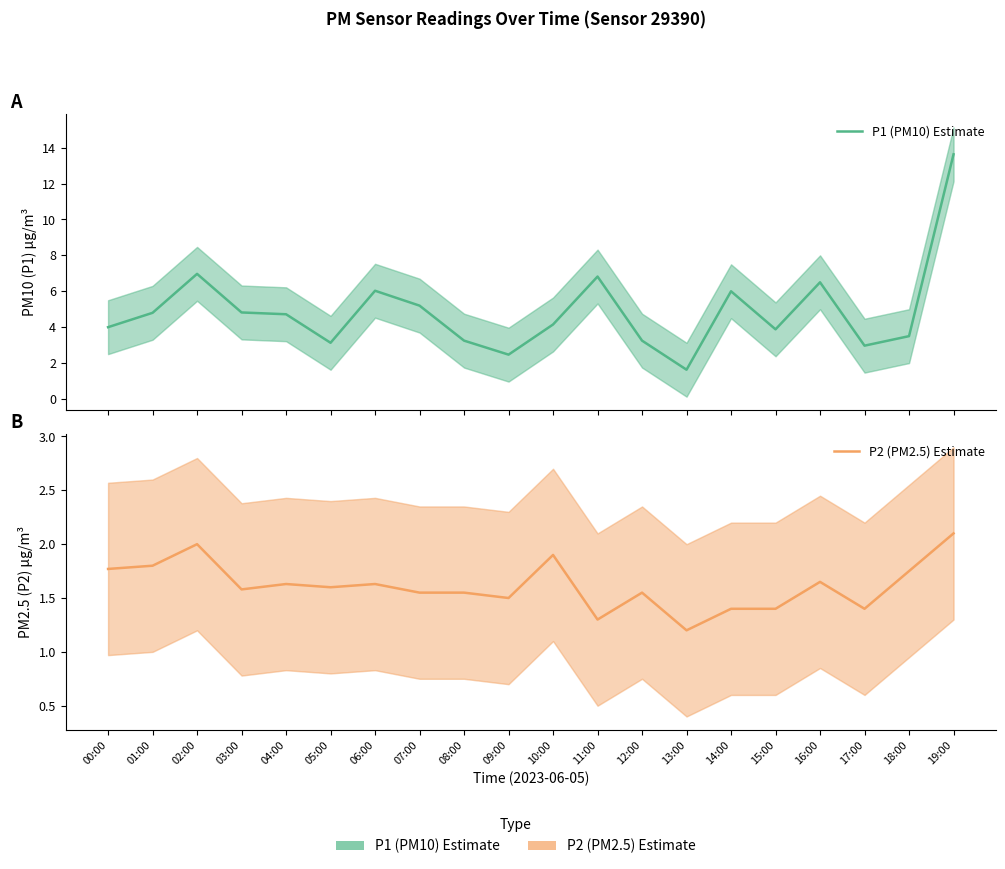

At which category is the sum across all series the highest?

19:00